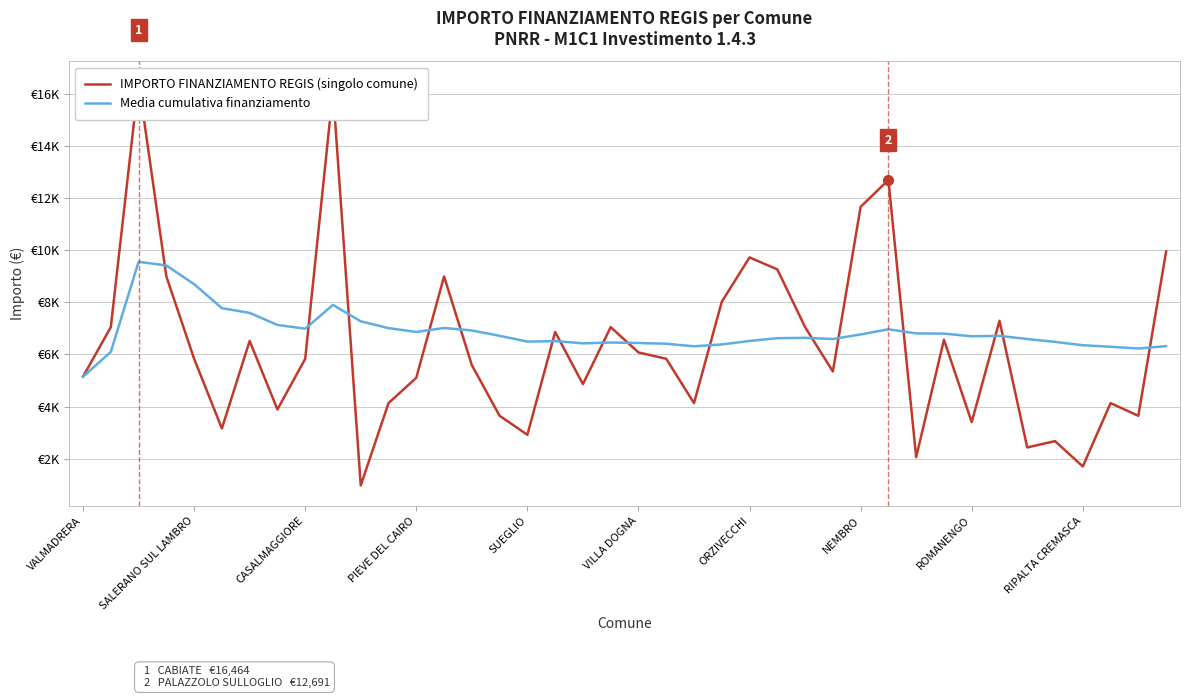

The Media cumulativa finanziamento series shows 8984.0 at ROMANENGO. True or false?

False